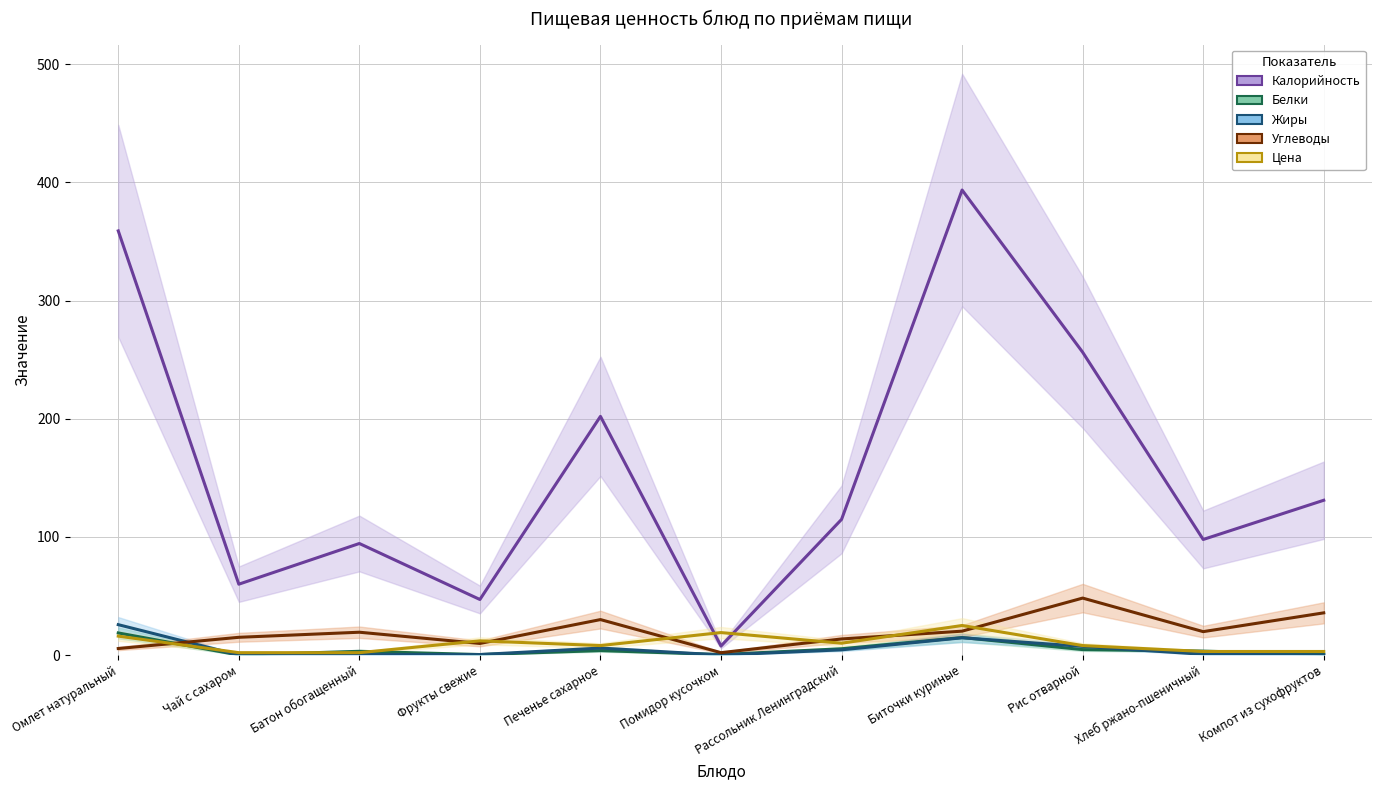

What is the average value of the Калорийность series?

160.3